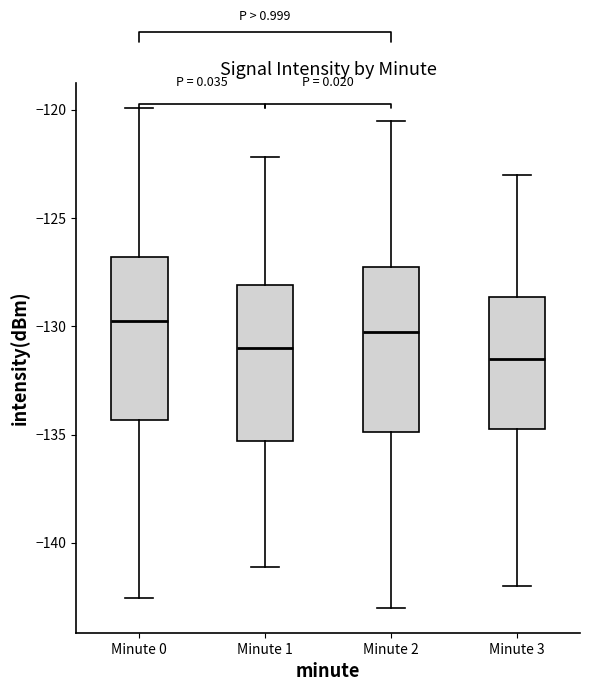

Reading left to right, transcribe this box plot: for each box, give where its median line is, the range the box spans, and where its two whiskers end, as read against the y-axis. The values are not printed on the chart, so give them approximately, as read against the axis.

Minute 0: median -130.0, box -134.5 to -127.0, whiskers -142.5 to -120.0
Minute 1: median -131.0, box -135.5 to -128.0, whiskers -141.0 to -122.0
Minute 2: median -130.0, box -135.0 to -127.0, whiskers -143.0 to -120.5
Minute 3: median -131.5, box -134.5 to -128.5, whiskers -142.0 to -123.0